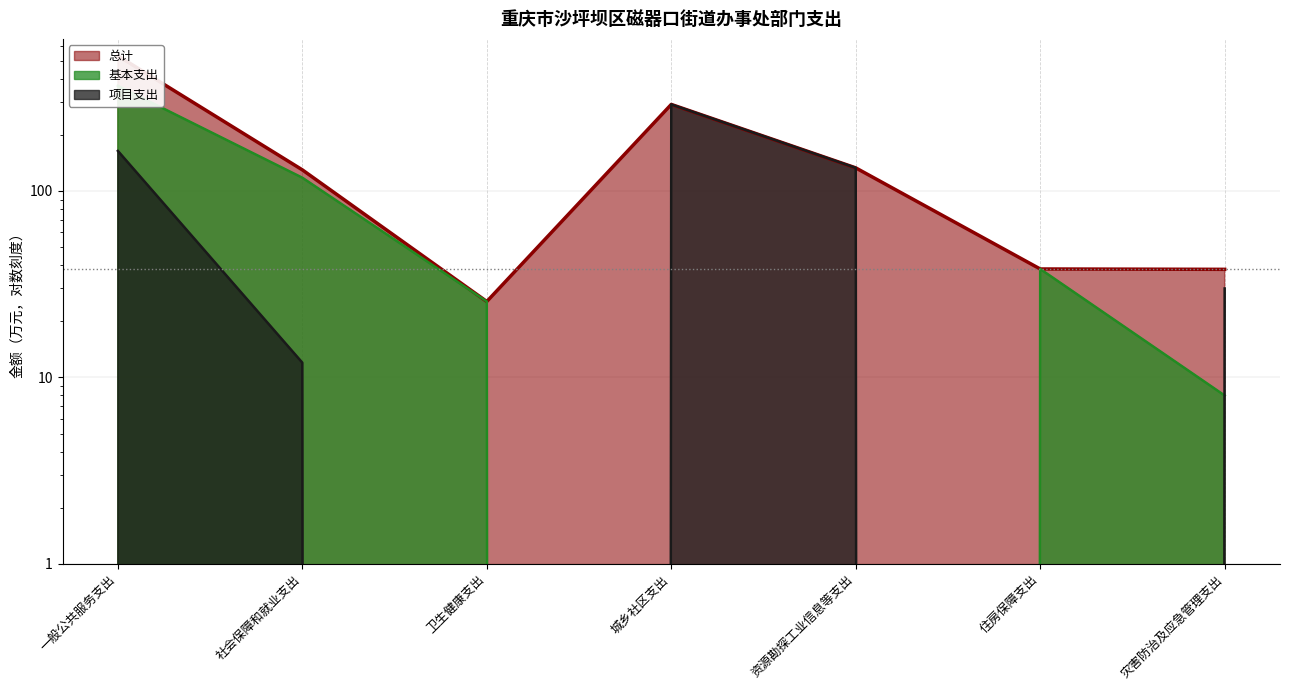

What is the difference between the second highest and minimum values in the 总计 series?

265.8